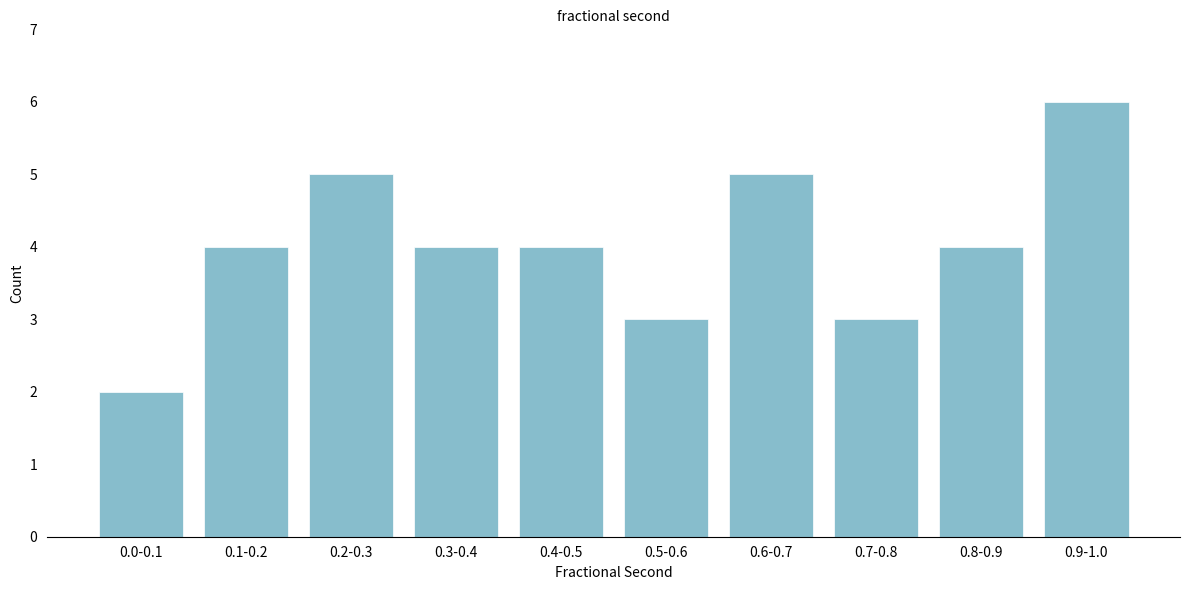

Reading right to left, what are all the values shown in this chart?

6	4	3	5	3	4	4	5	4	2